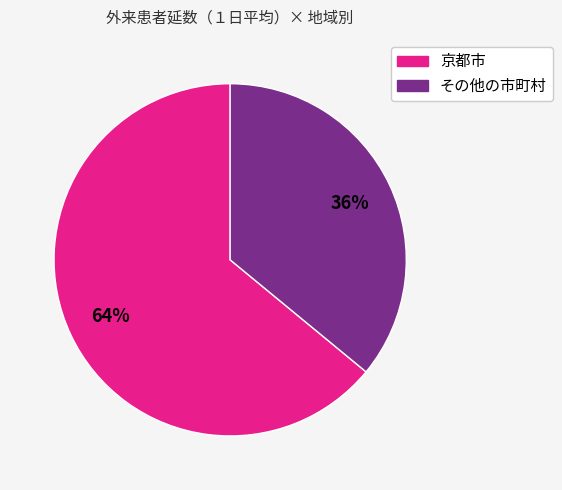

Is the sum of その他の市町村 and 京都市 greater than half?

Yes